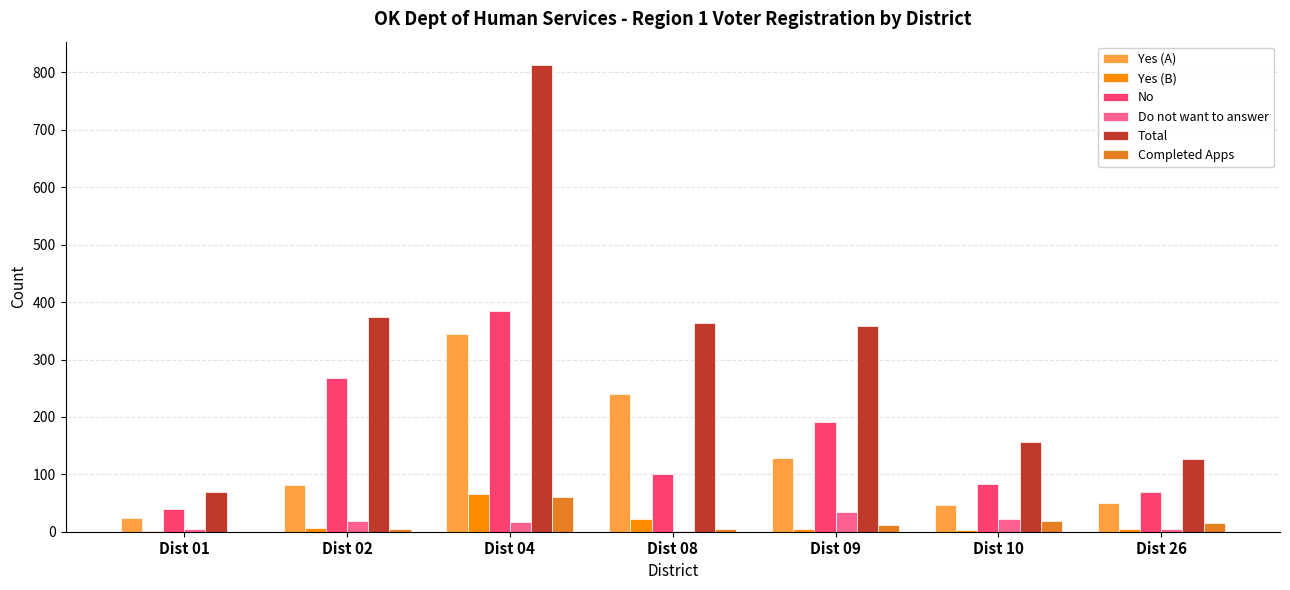

Is it true that Completed Apps equals 16 at Dist 26?

True